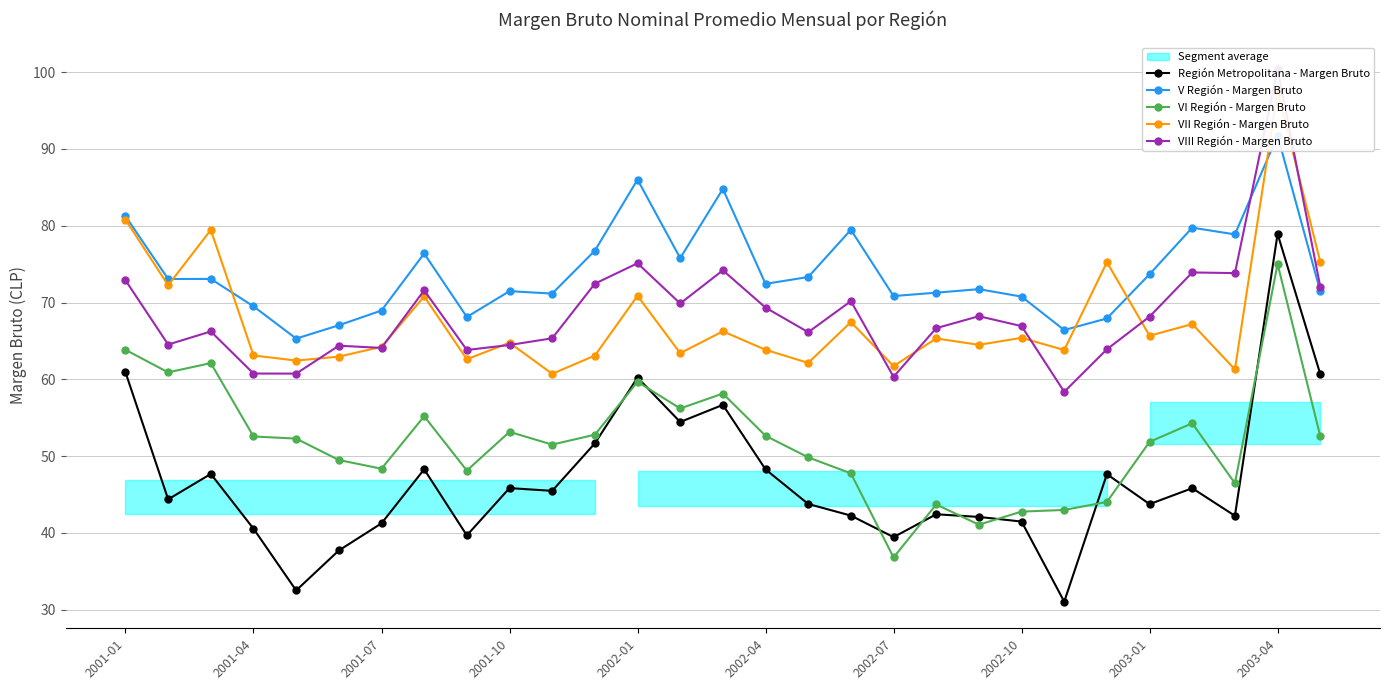

How many series are shown in this chart?

5